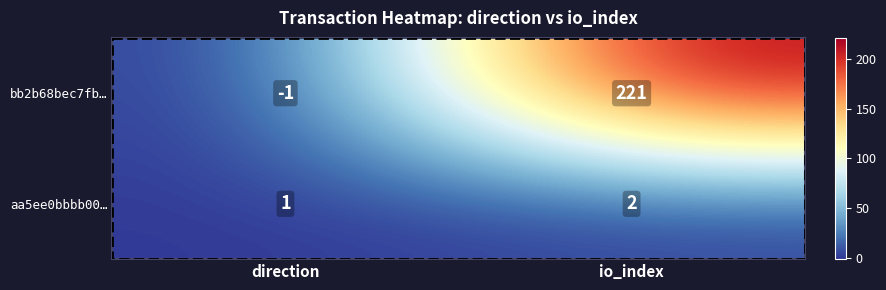

Which category has the highest value in the bb2b68bec7fb… series?

io_index